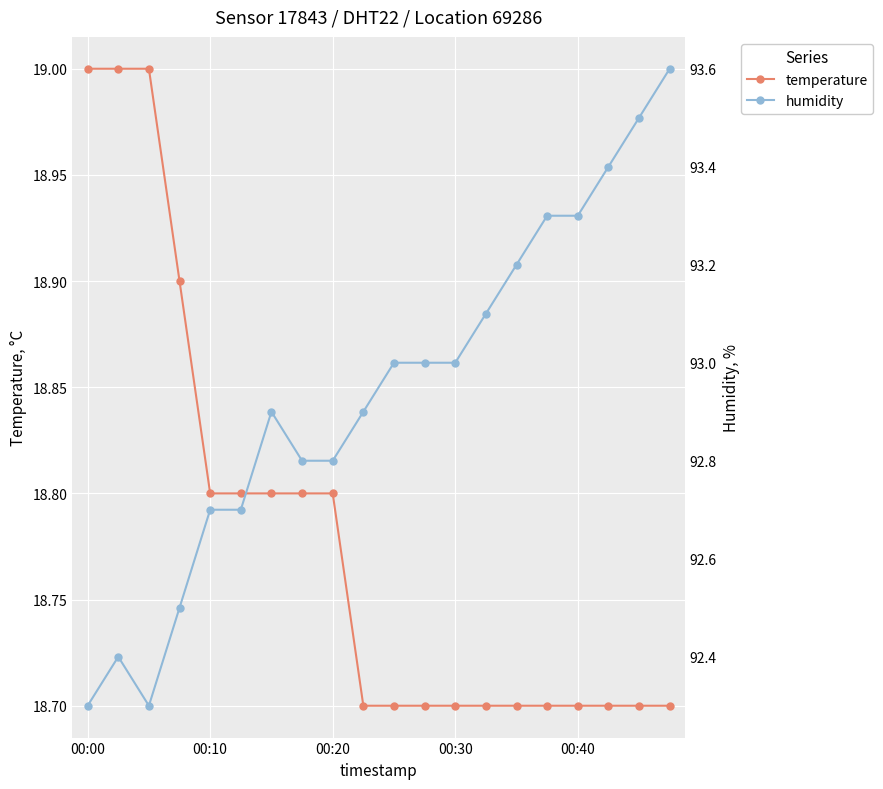

True or false: temperature and humidity cross at least once.

False